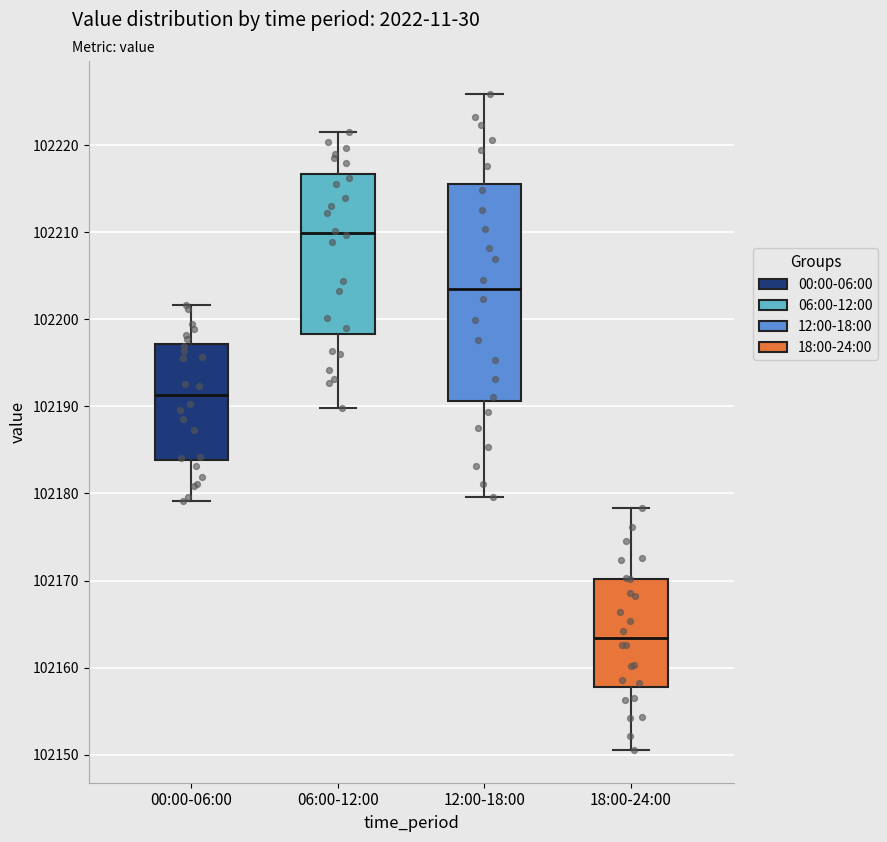

Reading left to right, transcribe this box plot: for each box, give where its median line is, the range the box spans, and where its two whiskers end, as read against the y-axis. The values are not printed on the chart, so give them approximately, as read against the axis.

00:00-06:00: median 102191, box 102184 to 102197, whiskers 102179 to 102202
06:00-12:00: median 102210, box 102198 to 102217, whiskers 102190 to 102221
12:00-18:00: median 102203, box 102191 to 102216, whiskers 102180 to 102226
18:00-24:00: median 102163, box 102158 to 102170, whiskers 102151 to 102178